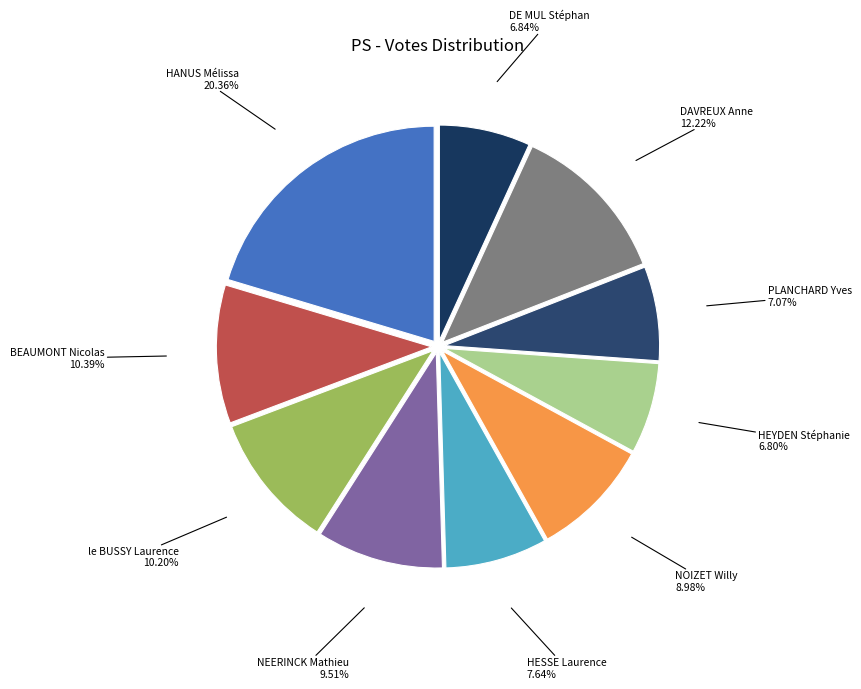

Which slice is the largest?

HANUS Mélissa